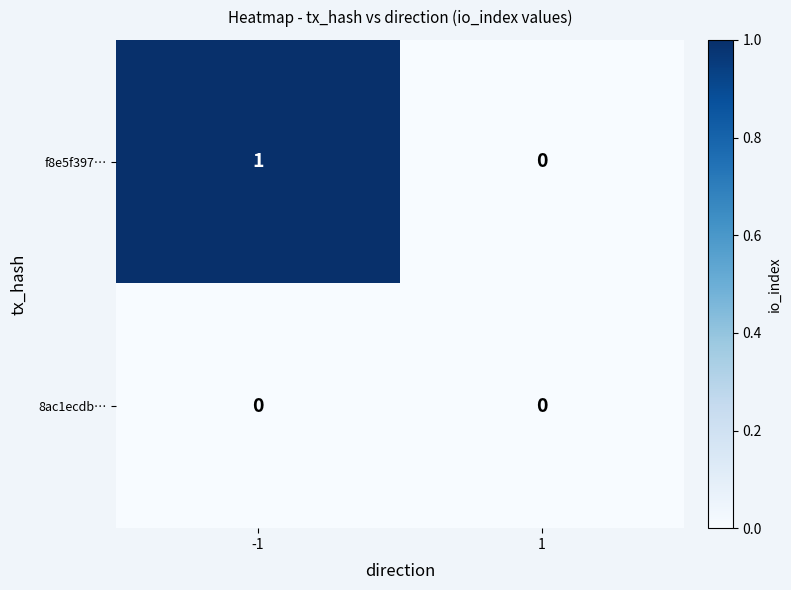

Reading right to left, extract all data points from this chart.

f8e5f397…: 1=0	-1=1
8ac1ecdb…: 1=0	-1=0